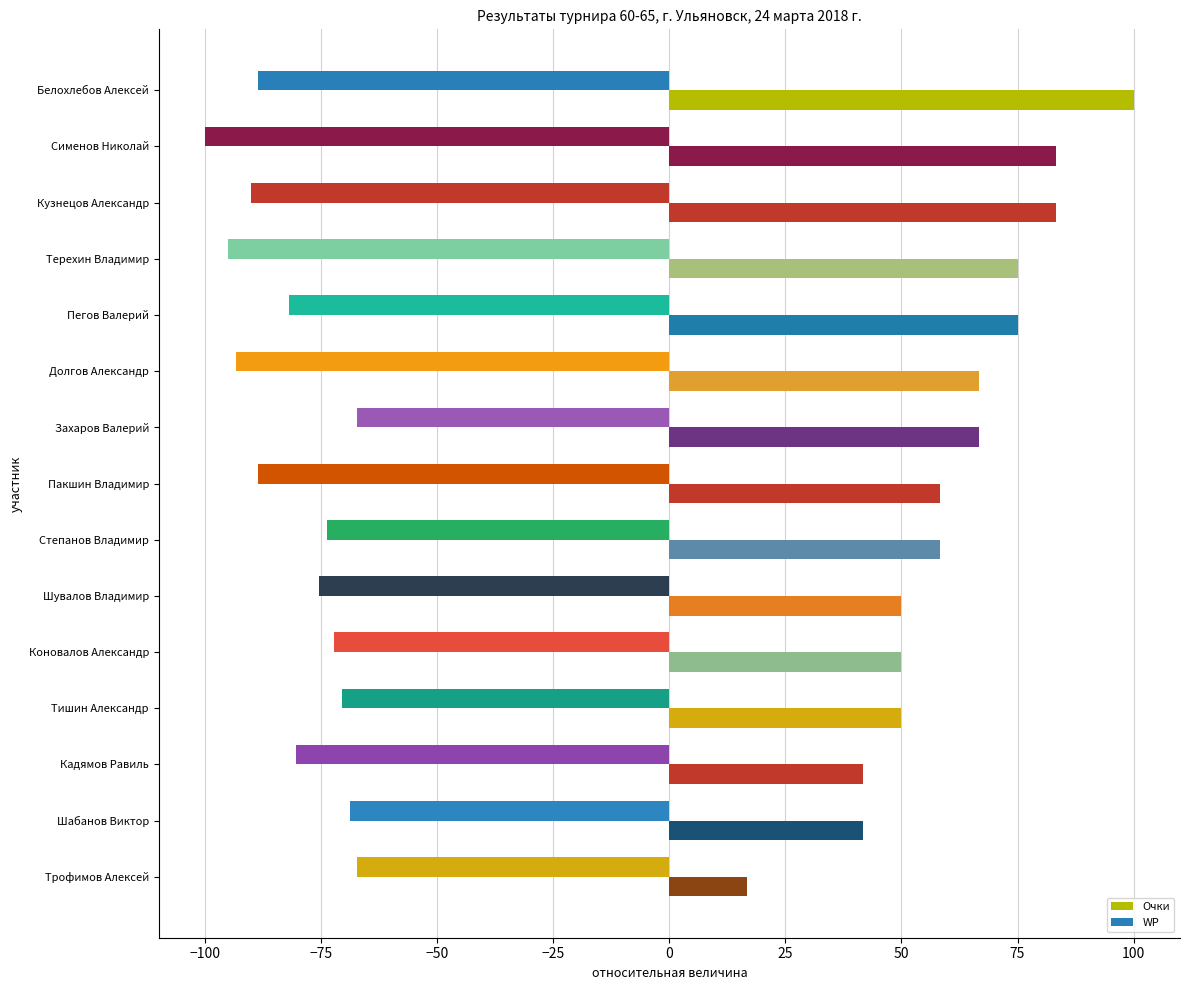

How many data points in Очки are less than 58?

6